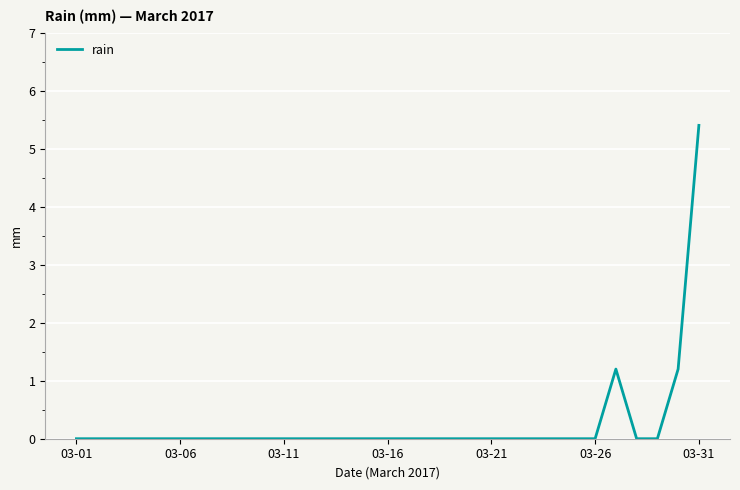

How many series are shown in this chart?

1